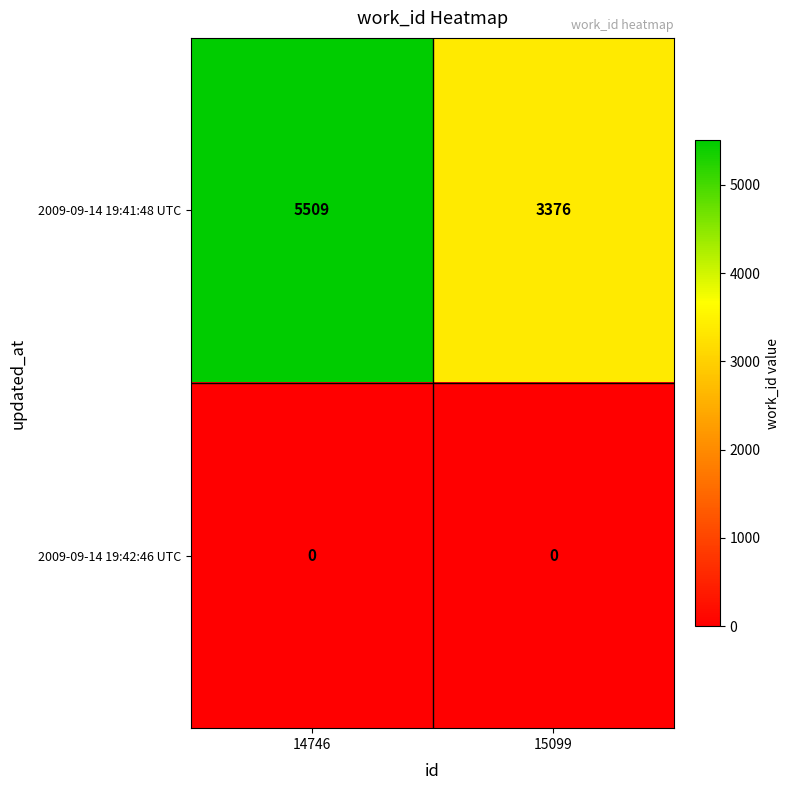

What is the difference between the highest and lowest values at 15099?

3376